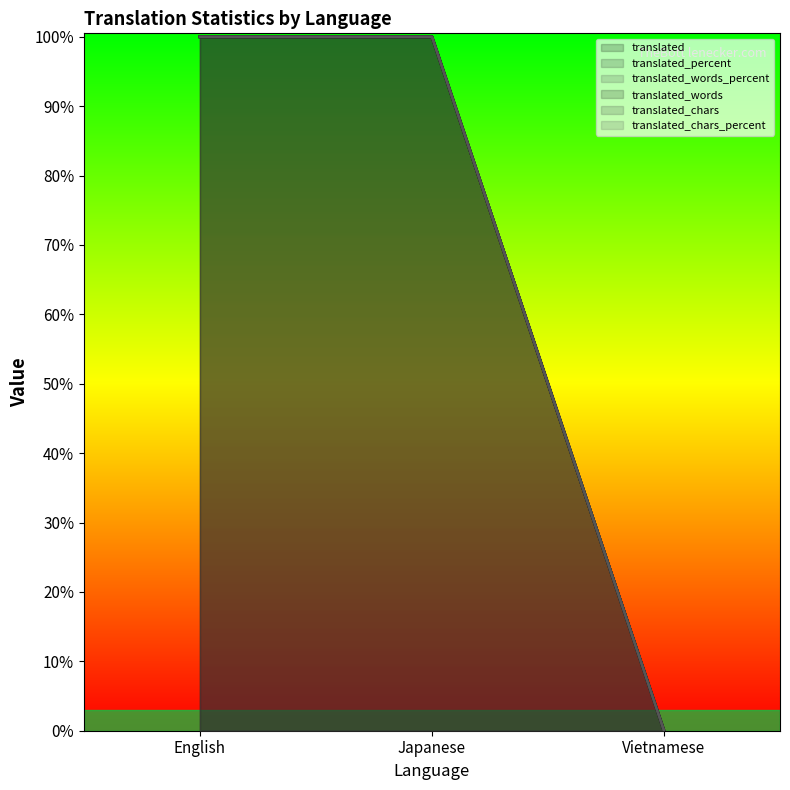

Between Japanese and Vietnamese, which series saw the biggest shift?

translated